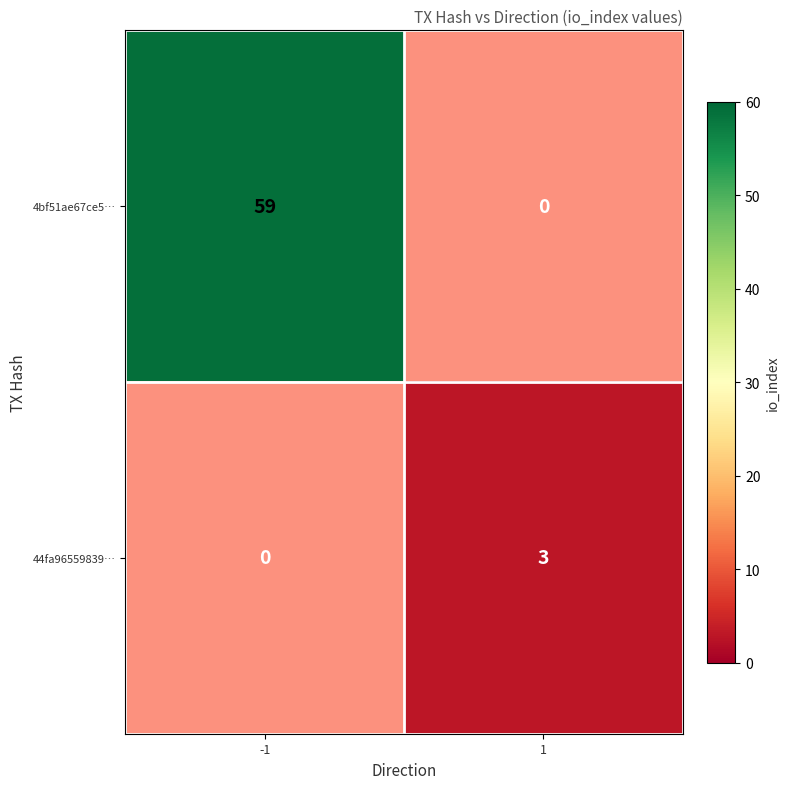

Which series has the largest range (max minus min)?

4bf51ae67ce5…